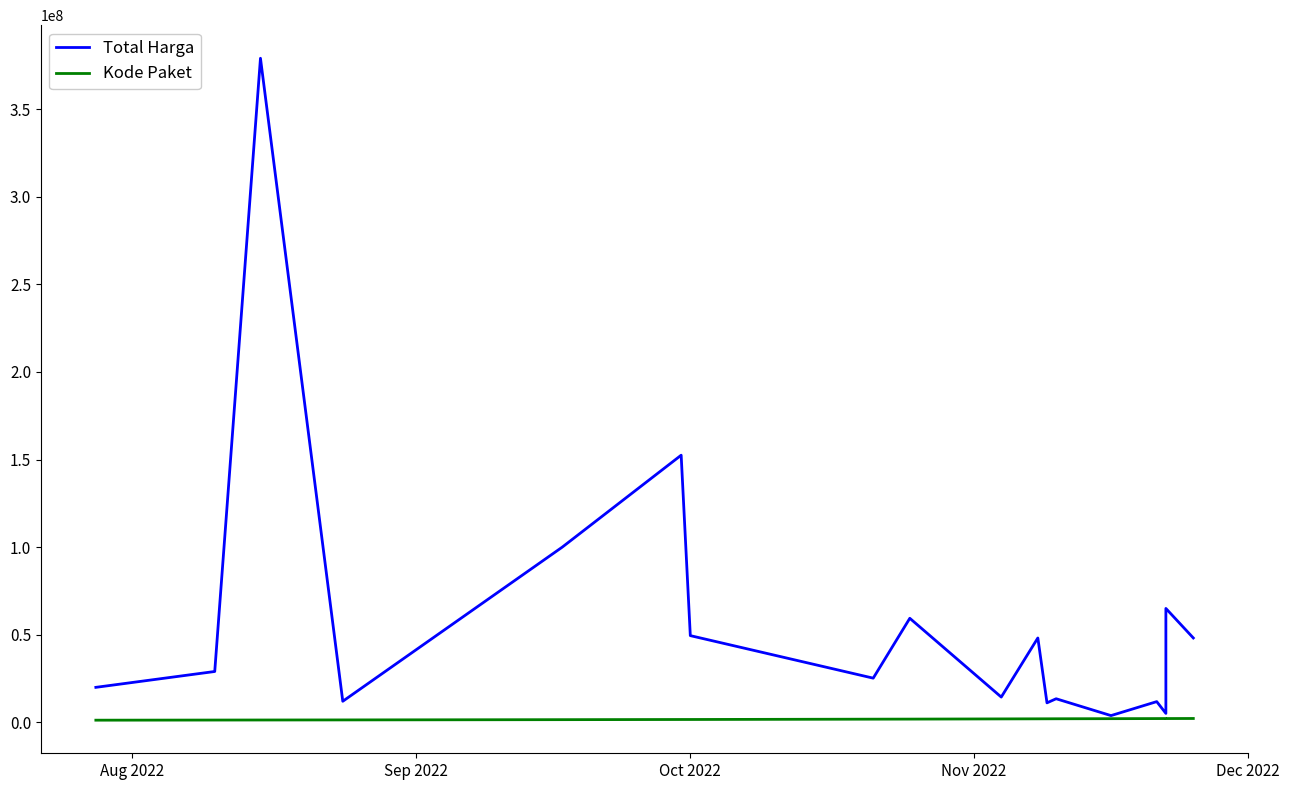

Is this an area chart (filled region under the line)?

No